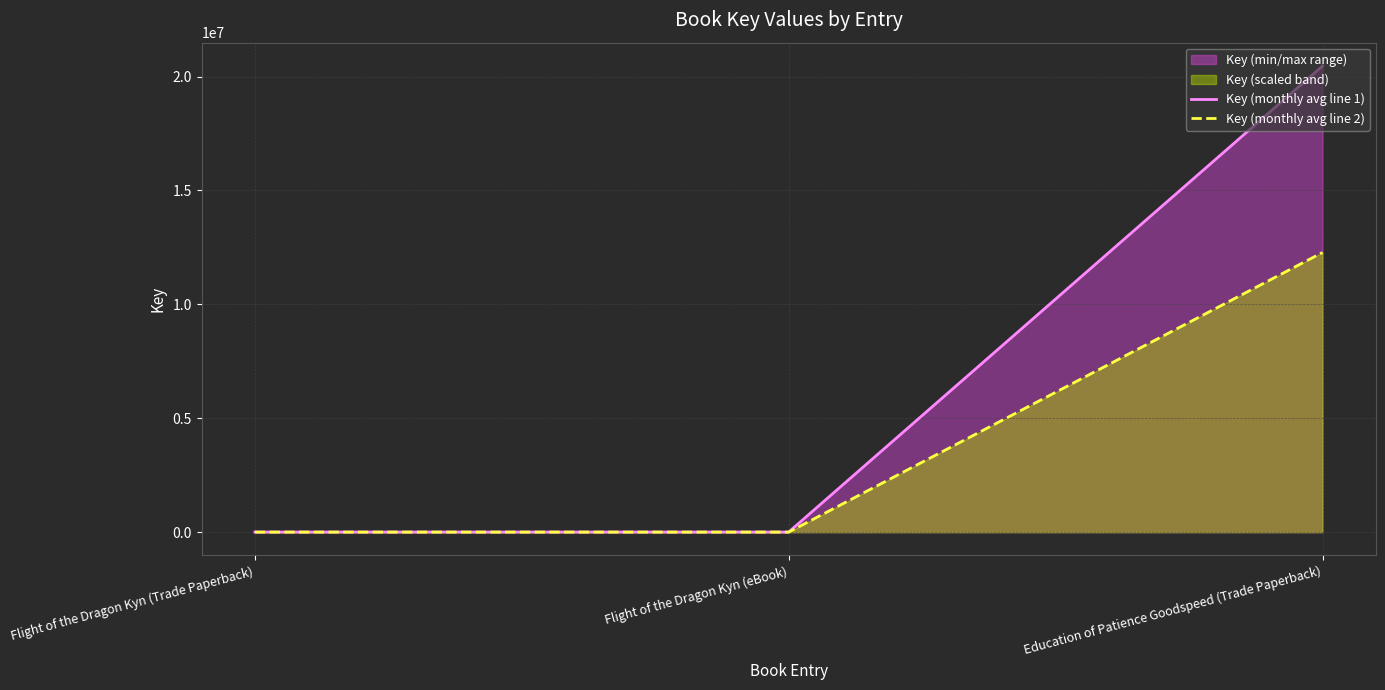

Does the chart display data point markers on the line(s)?

No